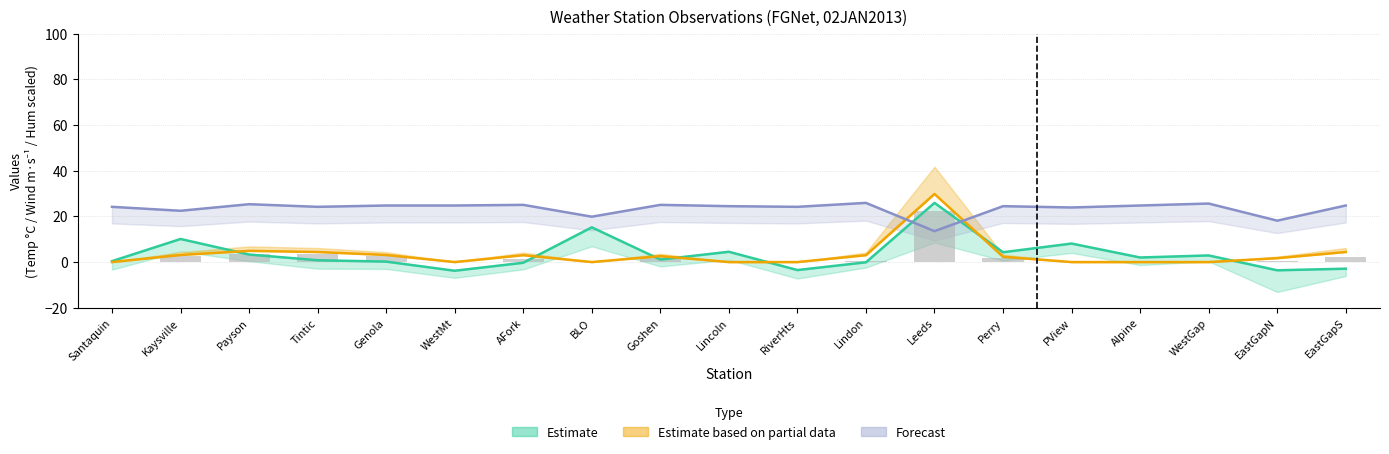

Which has a higher value, Kaysville or WestMt?

Kaysville